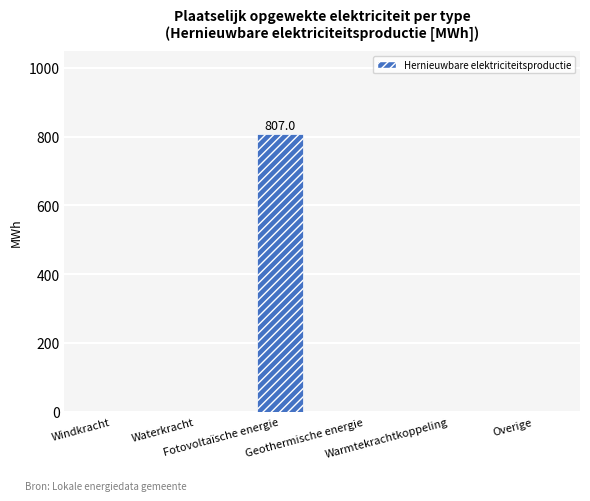

Reading left to right, what are all the values shown in this chart?

0.0	0.0	807.0	0.0	0.0	0.0